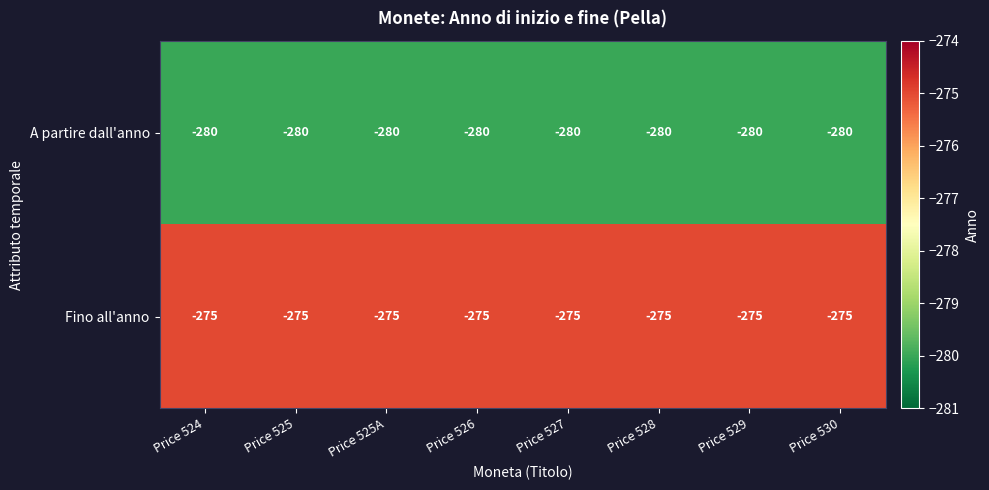

The value of Fino all'anno at Price 527 is -493. True or false?

False